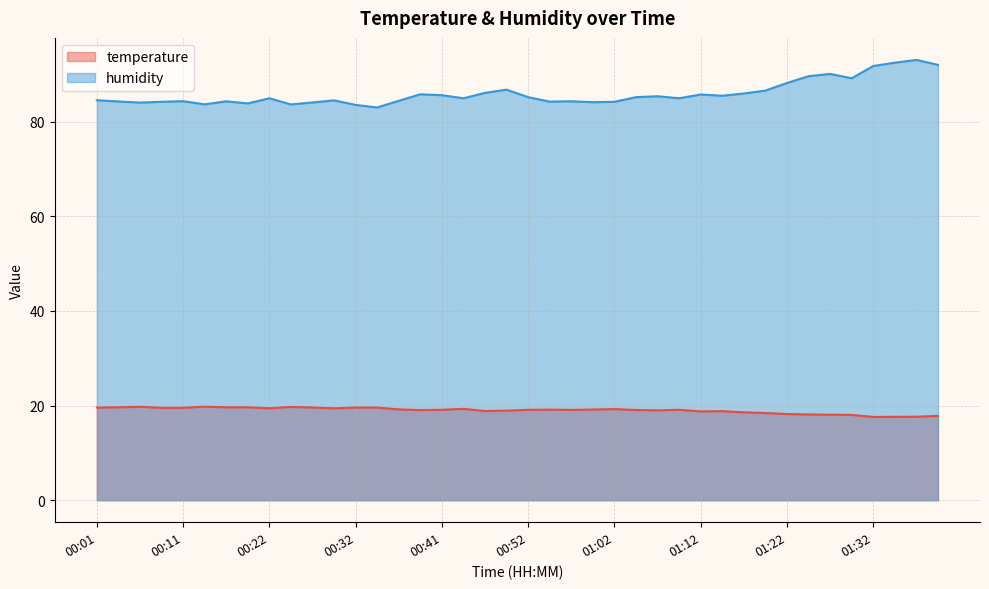

Where does the temperature series first go above 19?

00:01